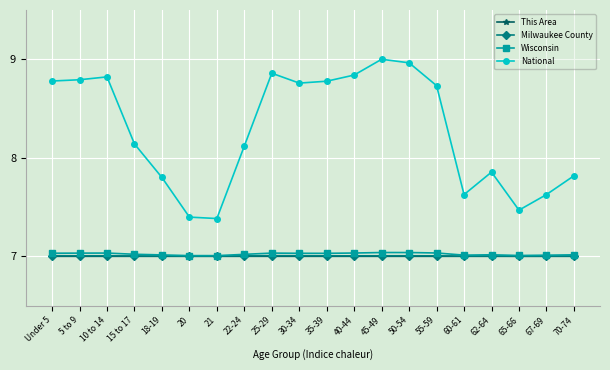

Is the value of Wisconsin at 22-24 greater than the value of National at 10 to 14?

No